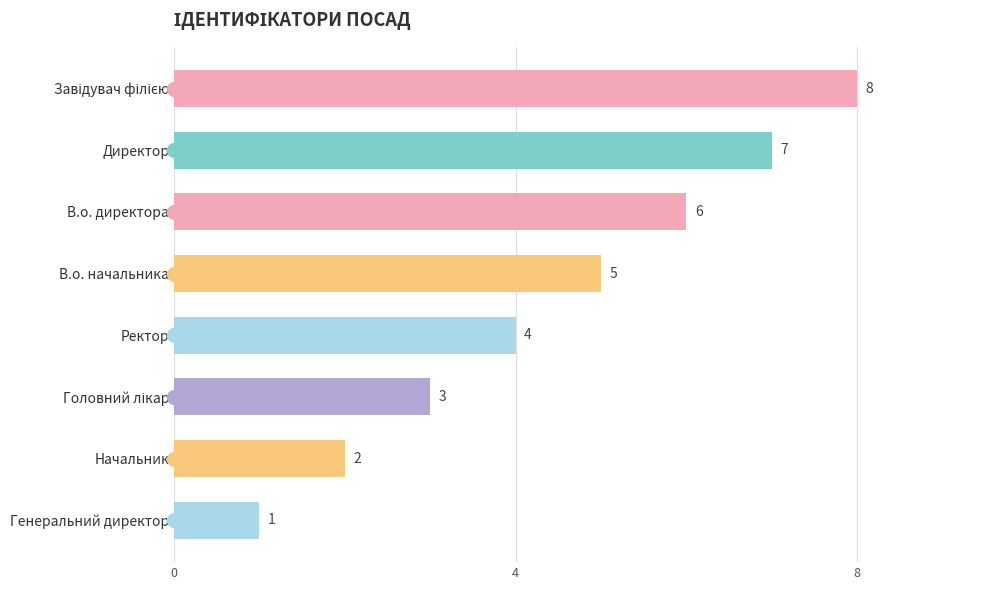

What is the sum of the values at Начальник and В.о. директора?

8